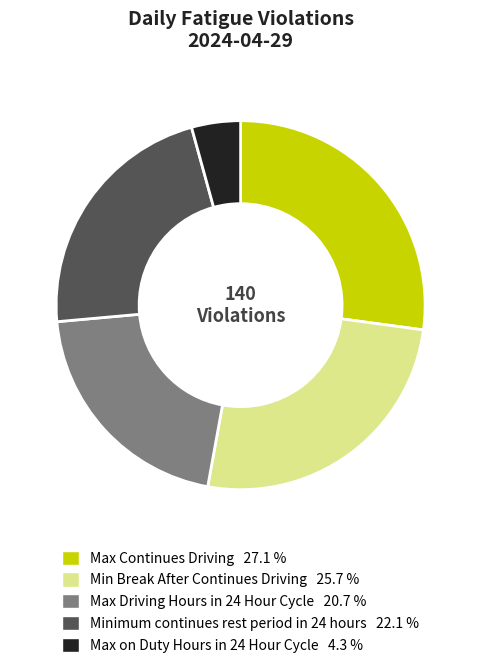

Which has a higher value, Minimum continues rest period in 24 hours or Max on Duty Hours in 24 Hour Cycle?

Minimum continues rest period in 24 hours